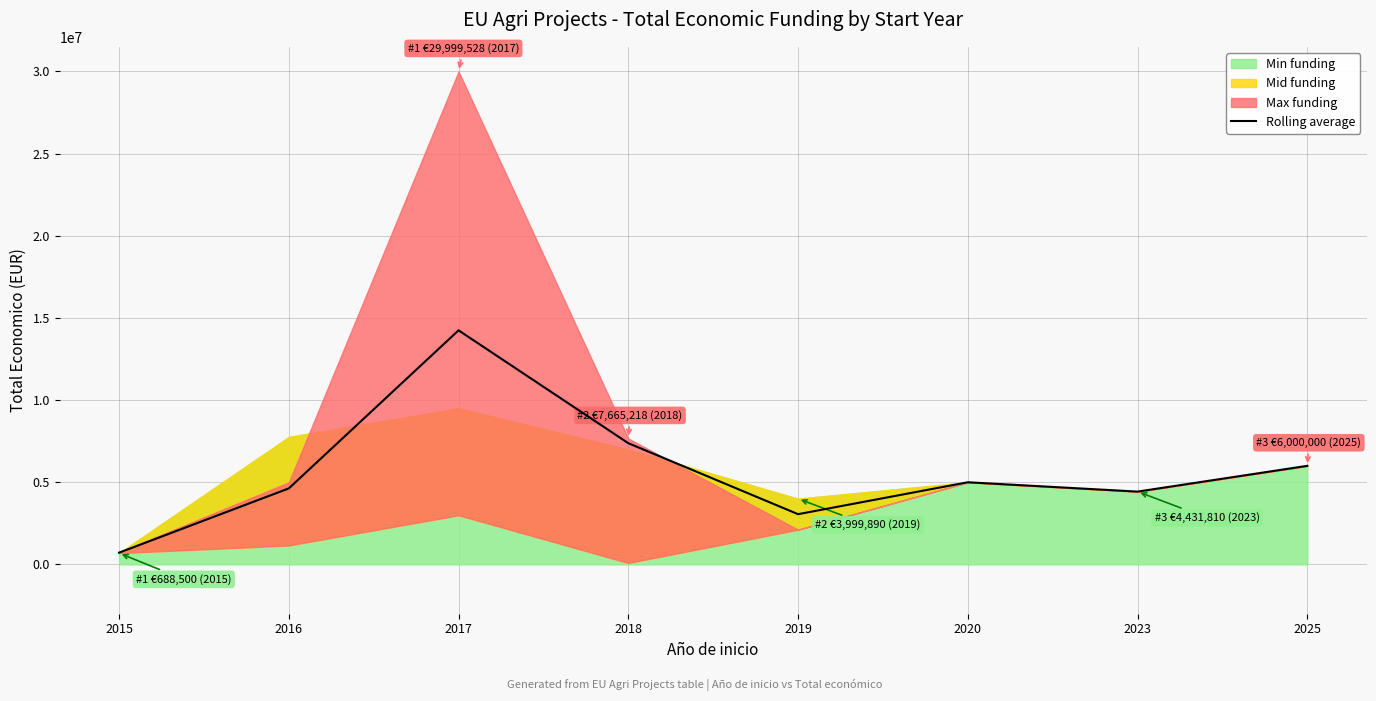

What is the difference between the second highest and minimum values?

6662070